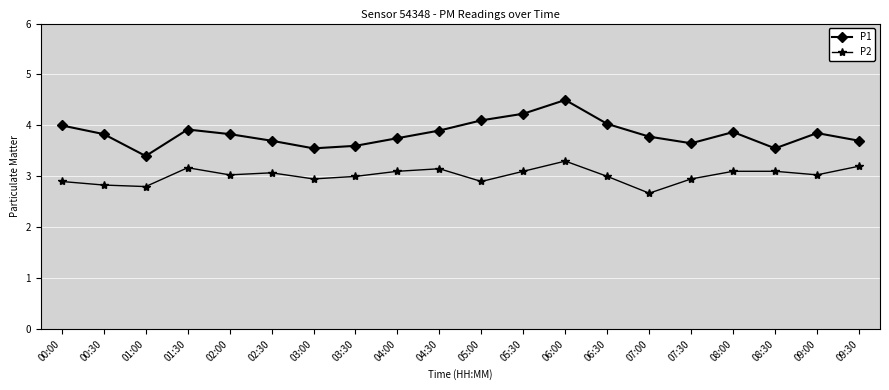

True or false: P2 has more than 0 points higher than both neighbors.

True